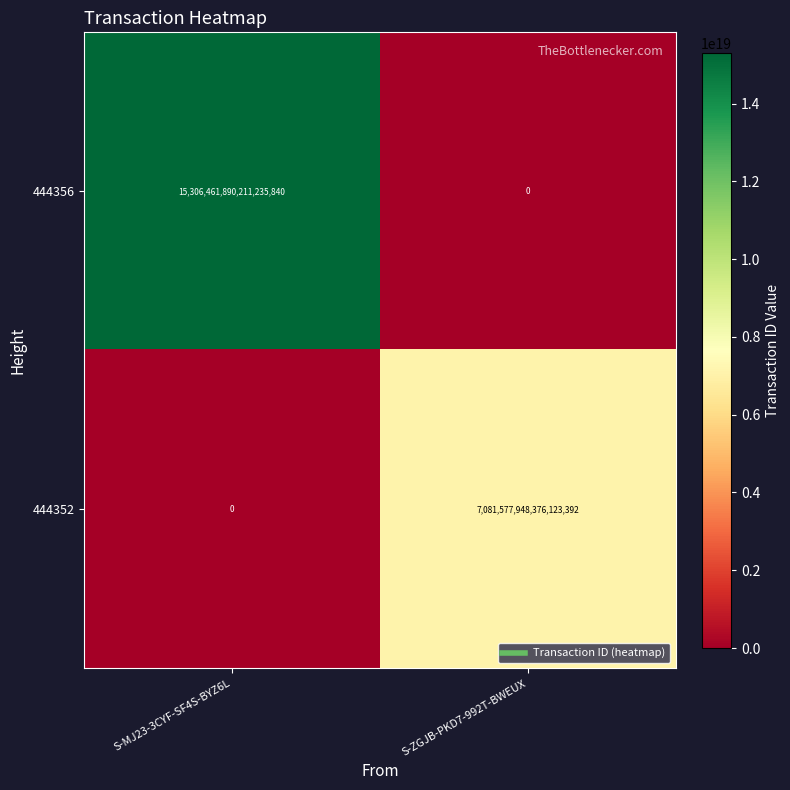

The value of 444352 at S-ZGJB-PKD7-992T-BWEUX is 3531780551728673280. True or false?

False